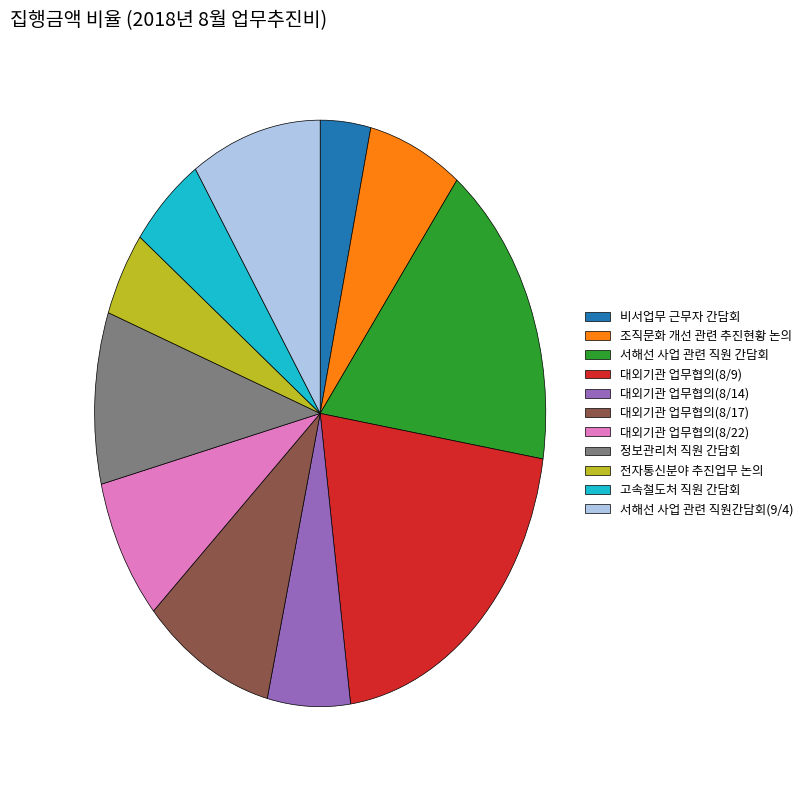

Does 대외기관 업무협의(8/9) represent more than half of the total?

No